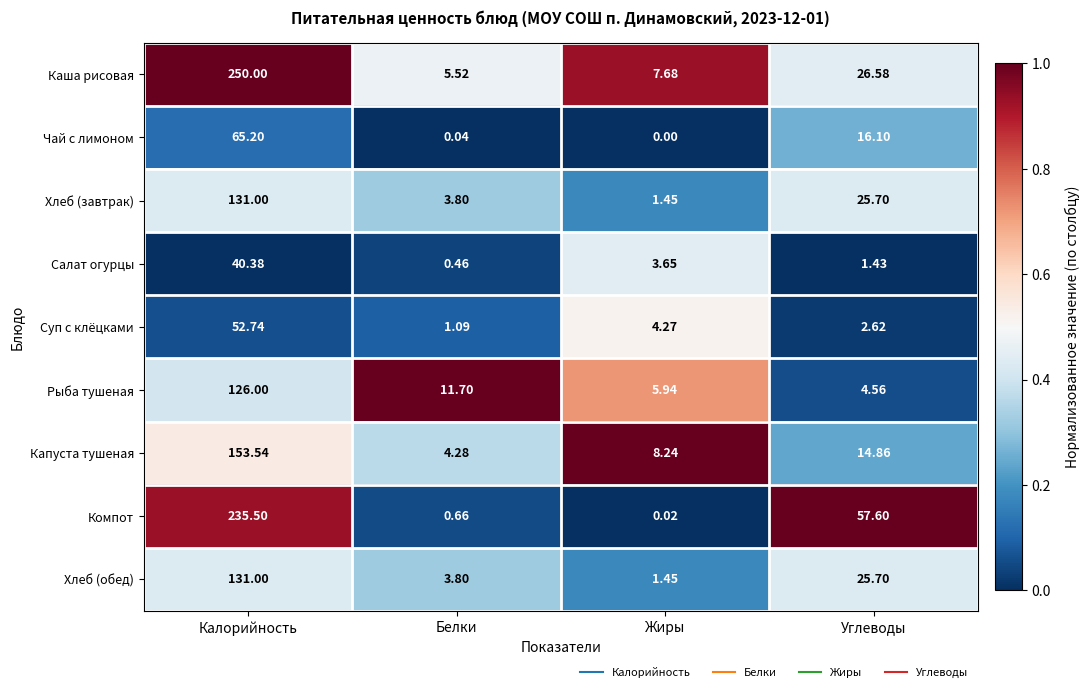

At which category does the chart reach its minimum across all series?

Жиры